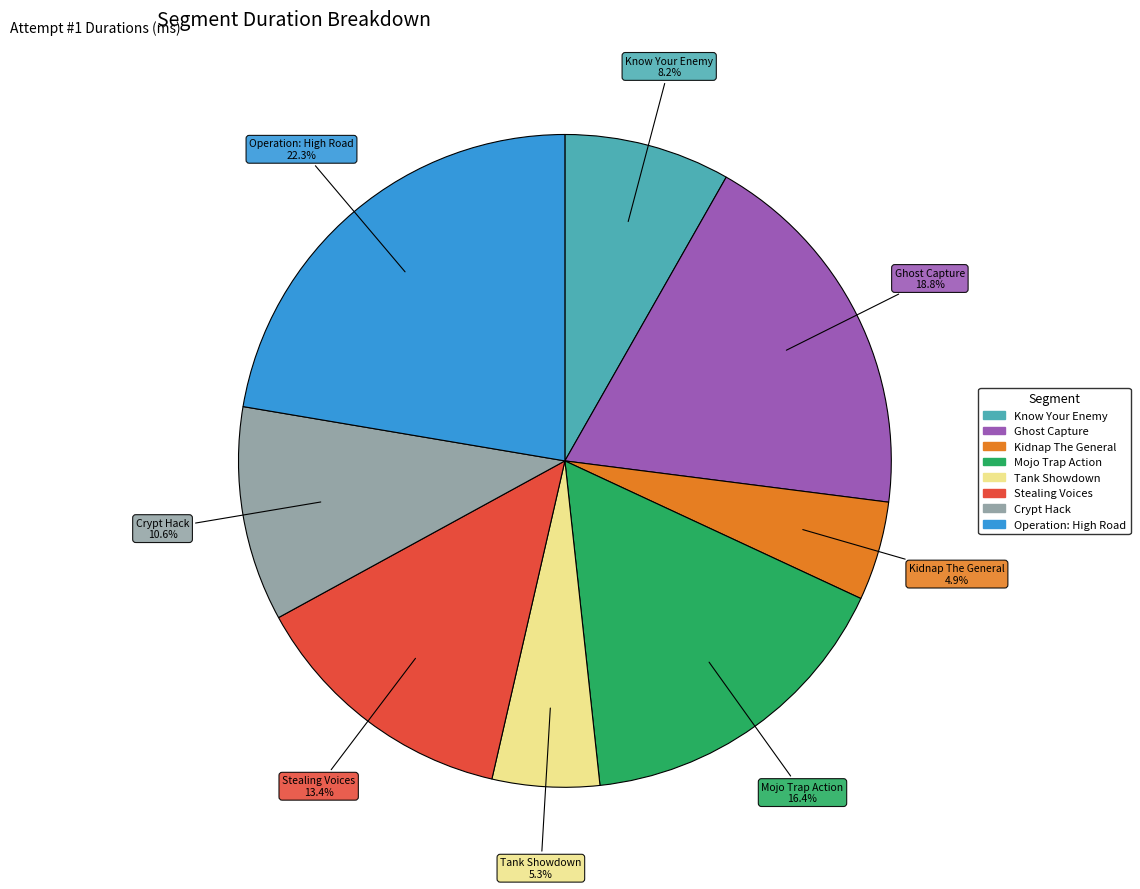

To the nearest percent, what percentage of the pie is Crypt Hack?

11%